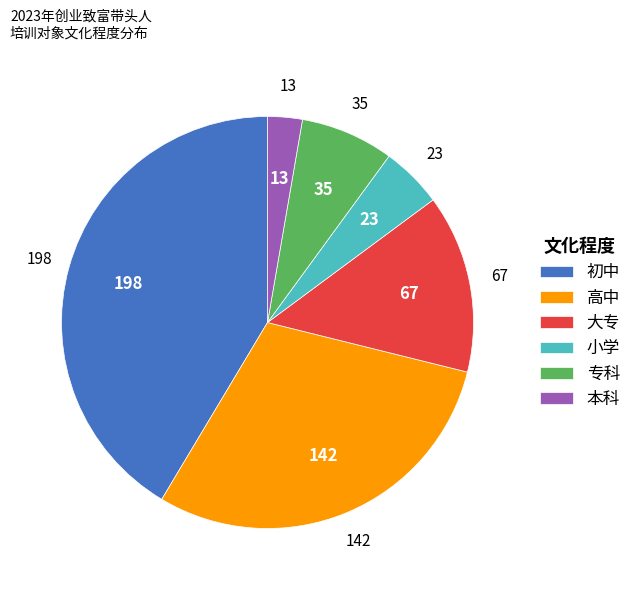

How many segments does this pie chart have?

6